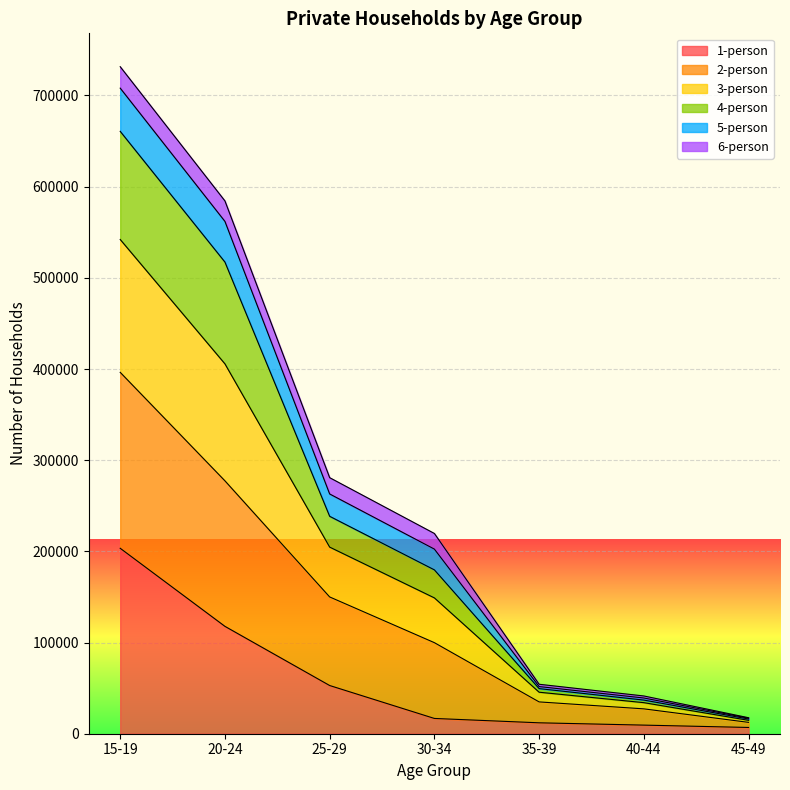

What is the label of the 3rd point from the left?

25-29